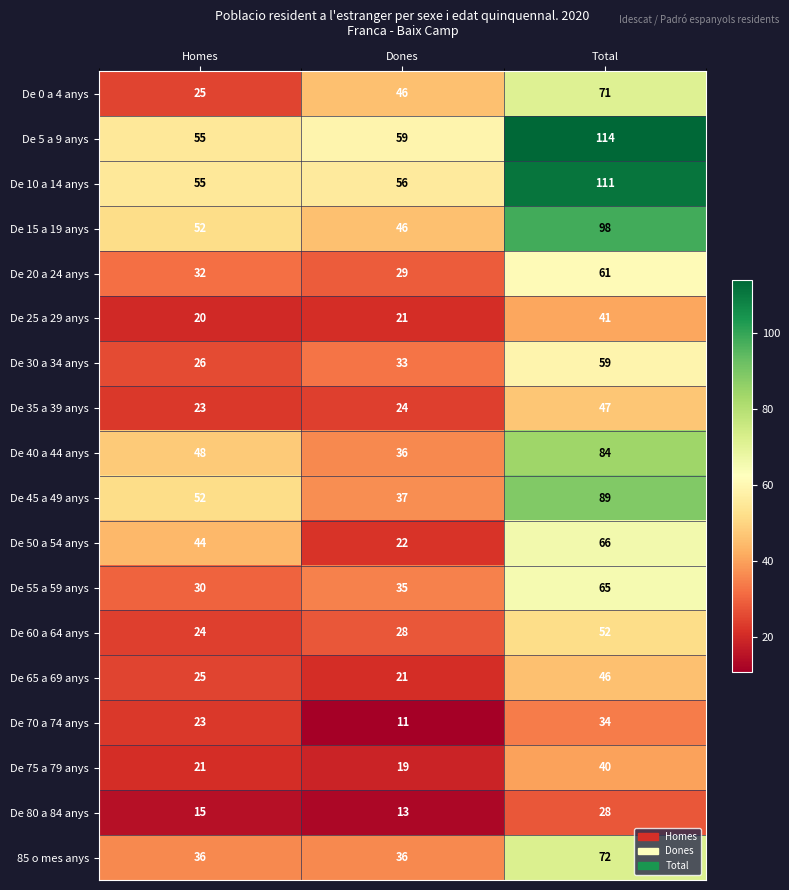

What is the approximate value of De 65 a 69 anys at Dones?

21